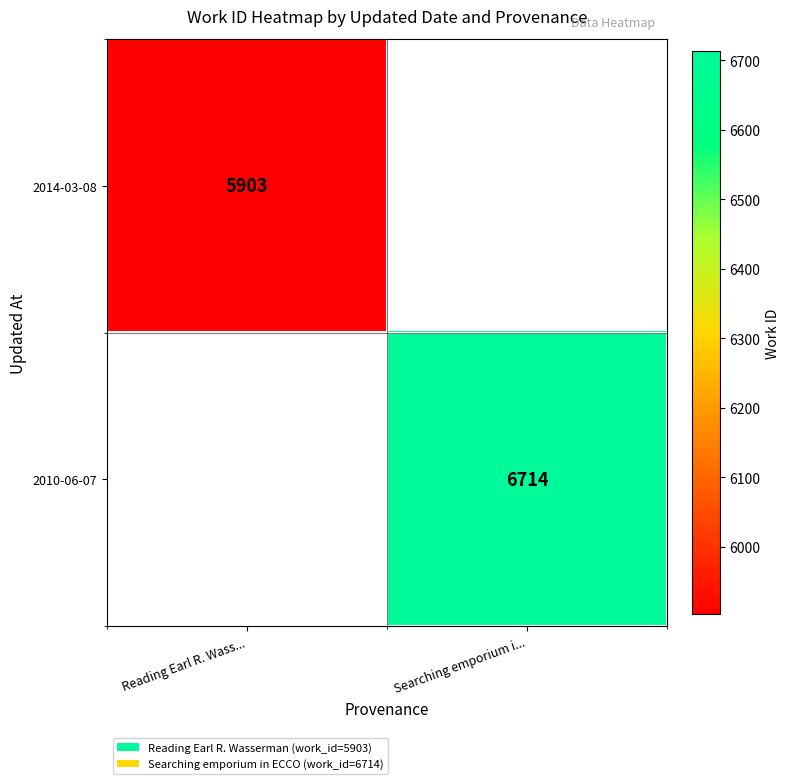

Between Reading Earl R. Wass... and Searching emporium i..., which is larger?

Searching emporium i...